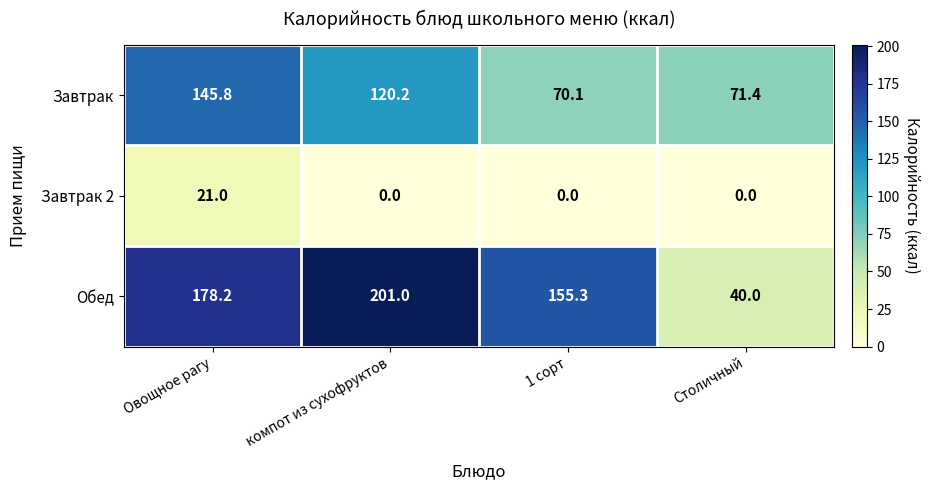

Where does the Завтрак series first go above 120?

Овощное рагу